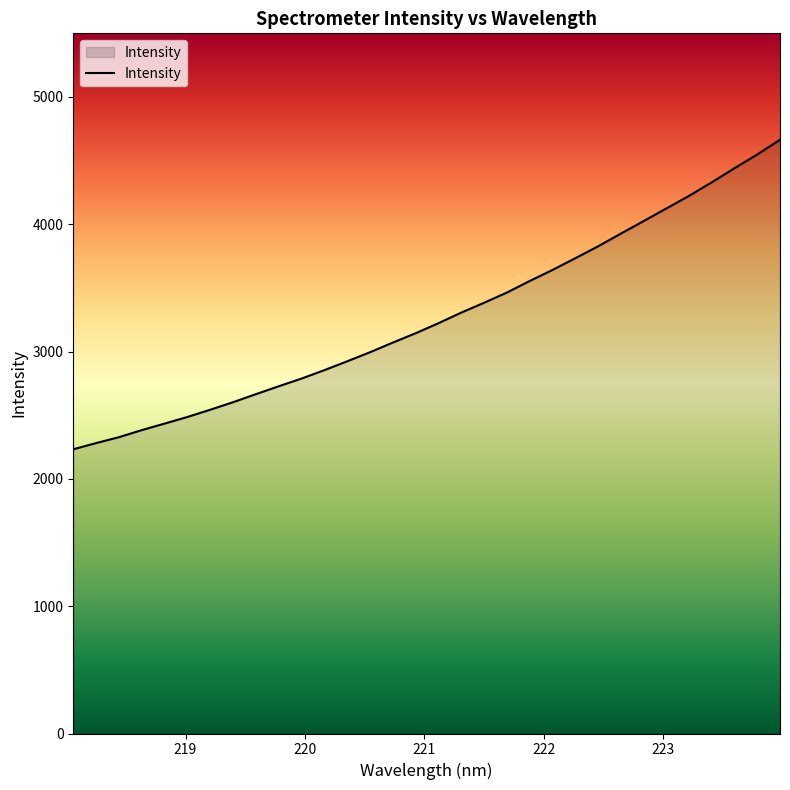

What is the greatest value displayed?

4664.3